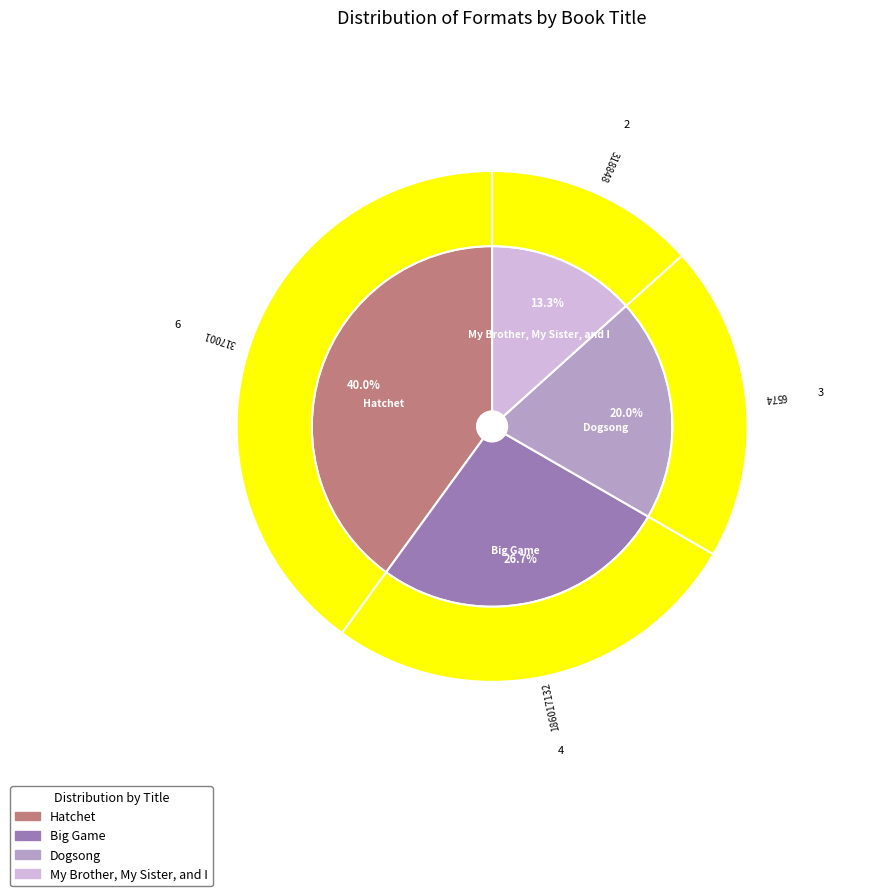

To the nearest percent, what portion does Big Game represent?

27%